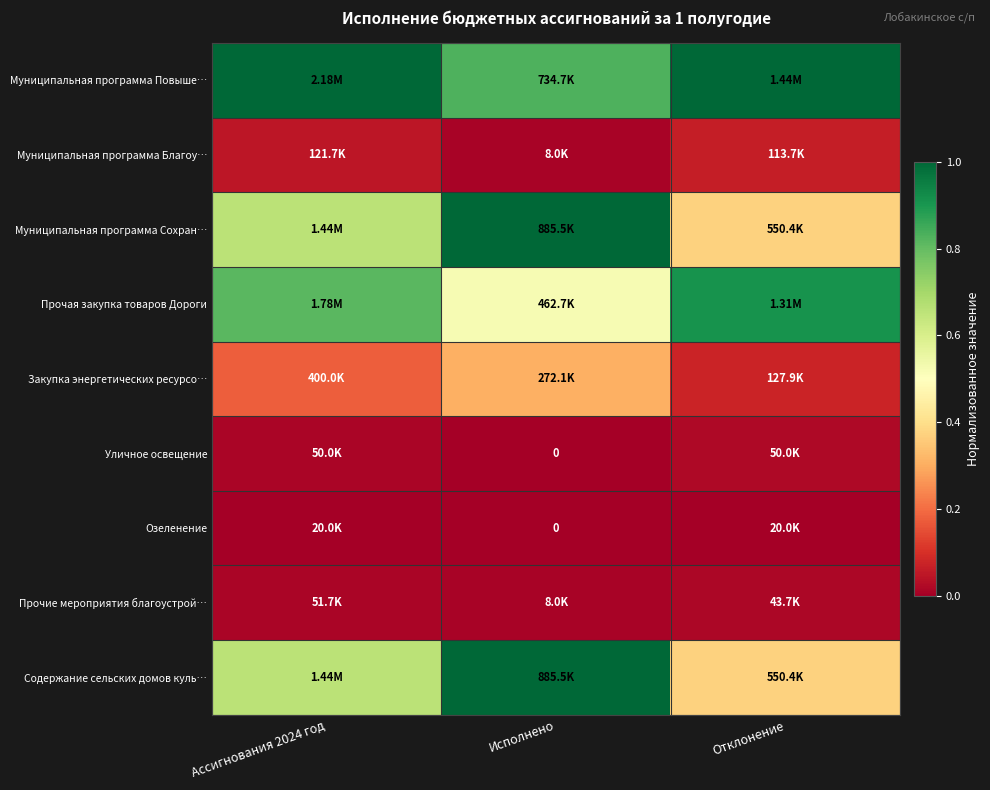

Is it true that Муниципальная программа Повыше… equals 0.6 at Ассигнования 2024 год?

False